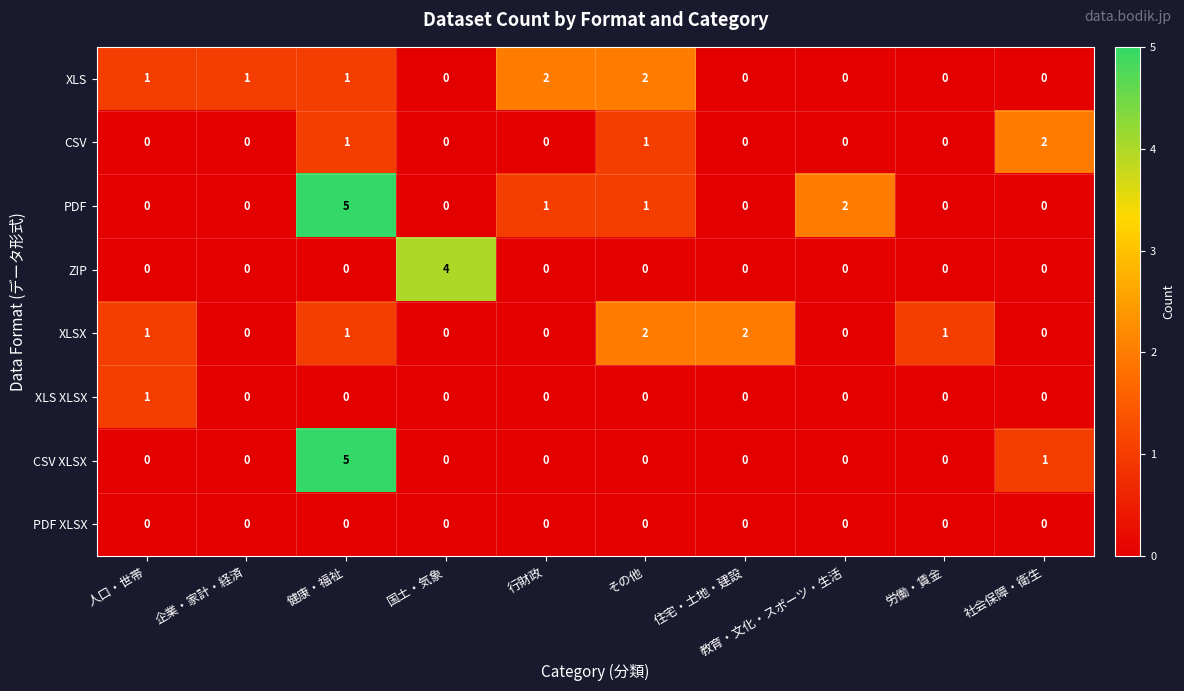

What is the sum of all CSV values?

4